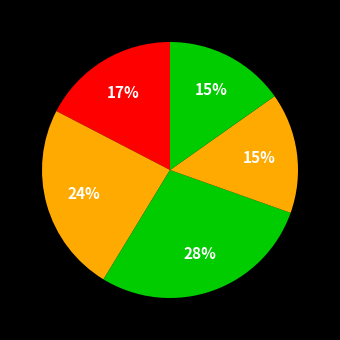

Rank the categories by value from lowest to highest.

Guadalajara, Albacete, Ciudad Real, Toledo, Cuenca